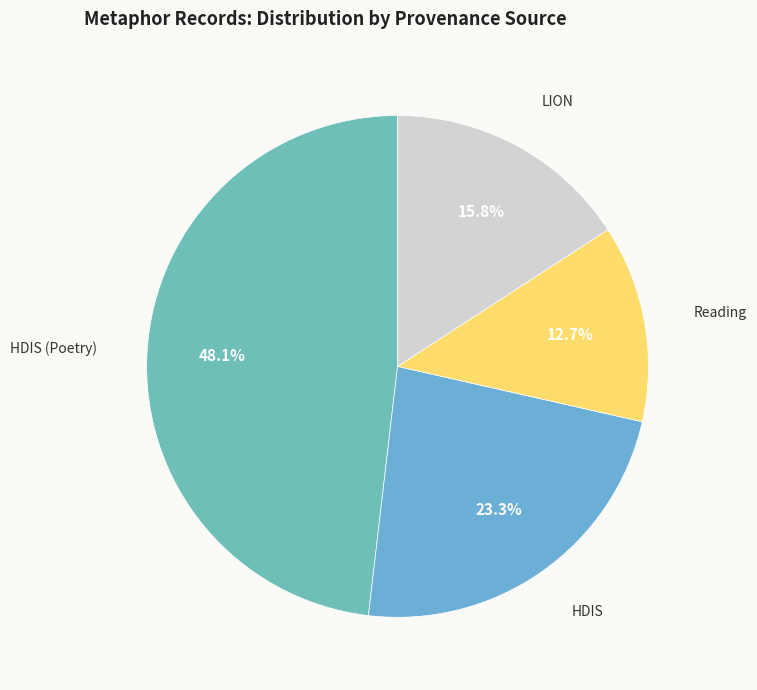

To the nearest percent, what is the difference between the largest and smallest slice percentages?

35%